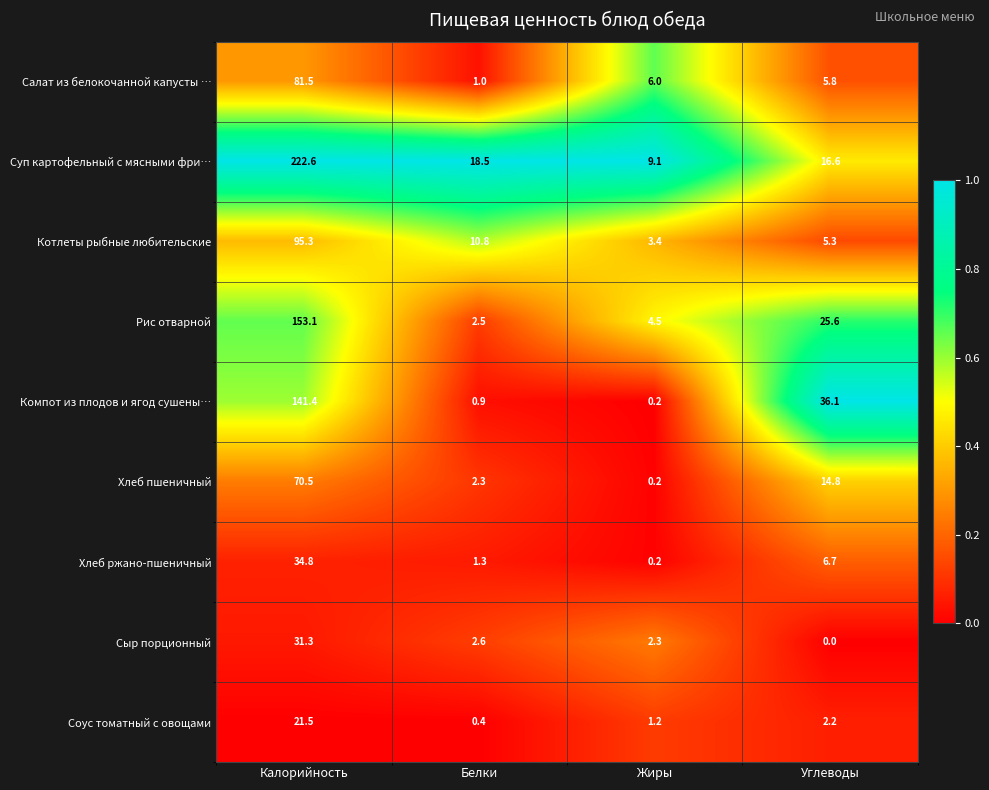

Which label corresponds to the largest value in the chart?

Калорийность